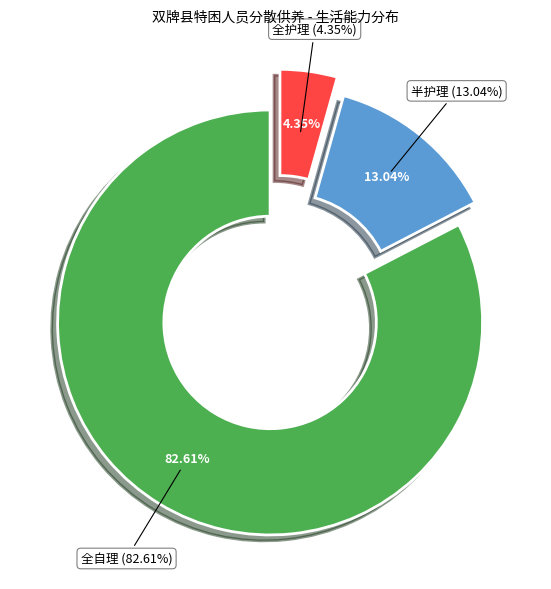

To the nearest percent, what percentage of the pie is 全护理?

4%